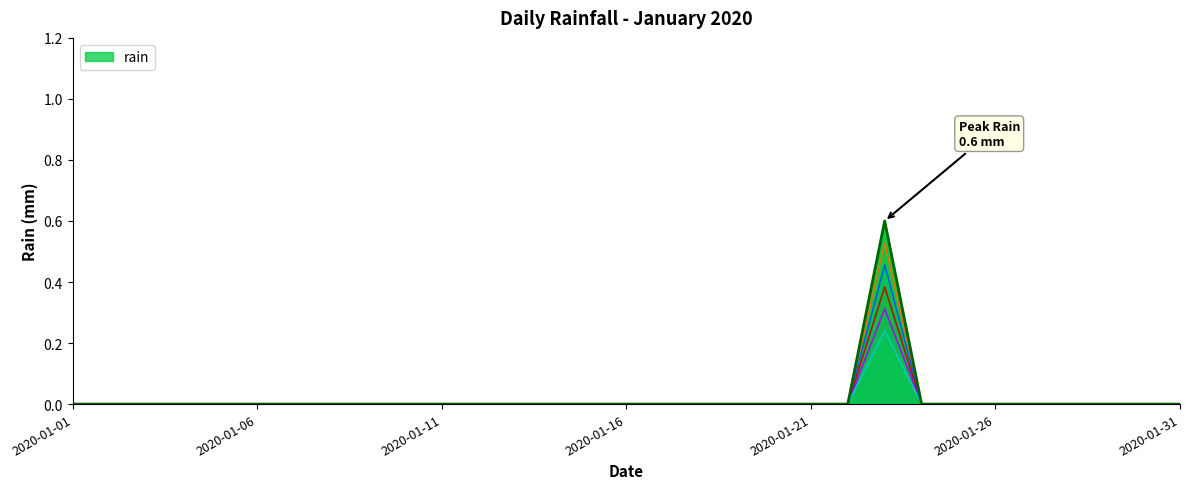

At which category does the data reach its first local peak?

2020-01-23